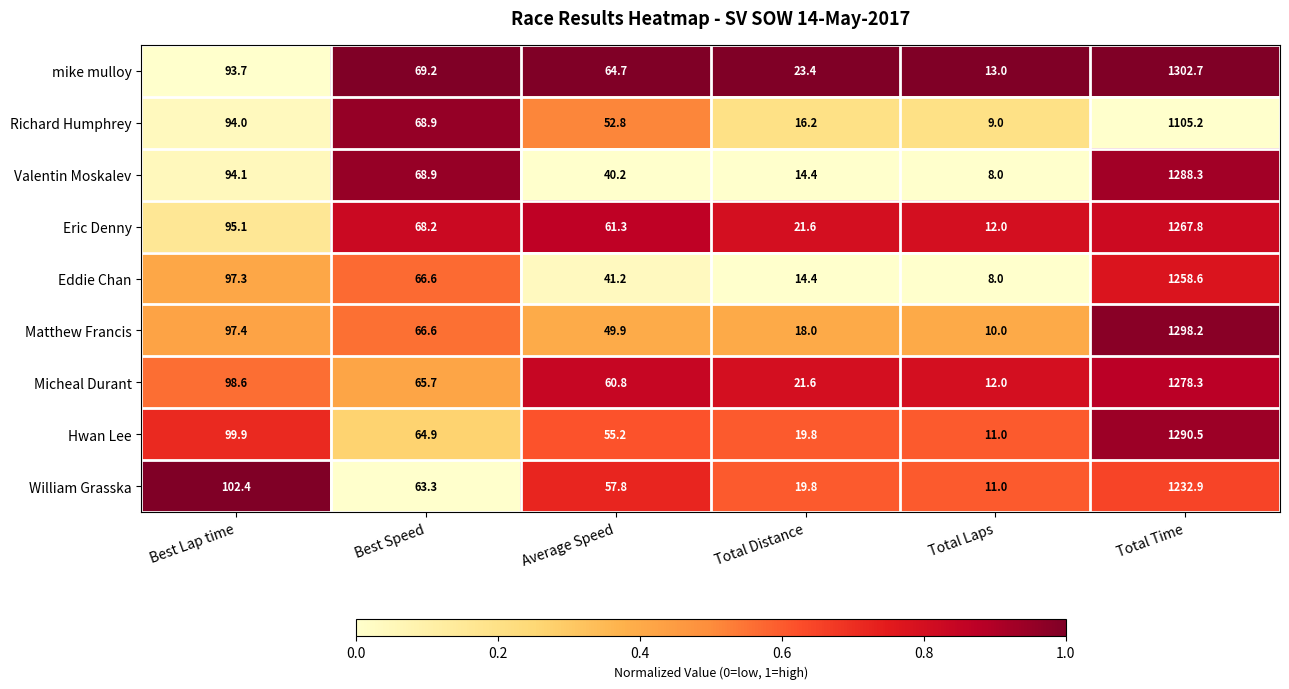

Which category has the highest value across all series?

Total Time